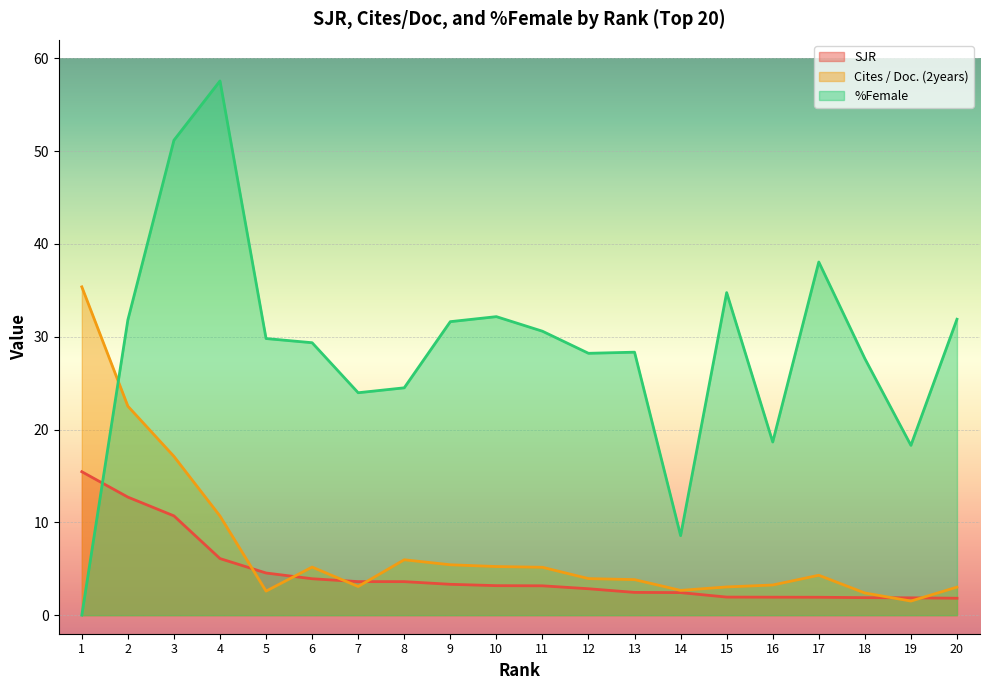

How many data points in Cites / Doc. (2years) are above 4?

10